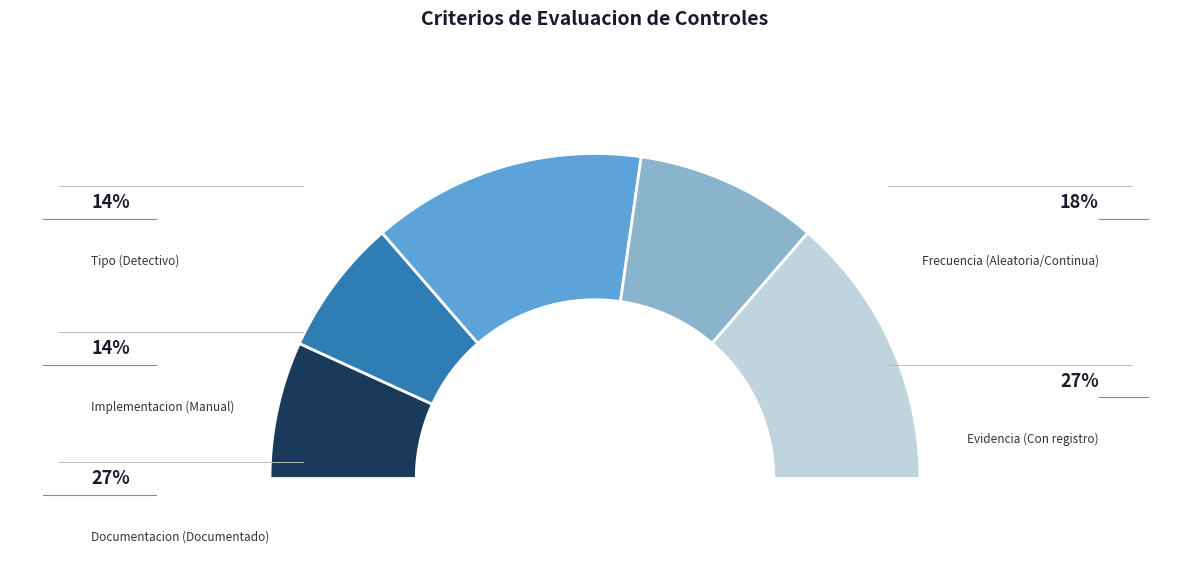

Does any single category account for the majority?

No